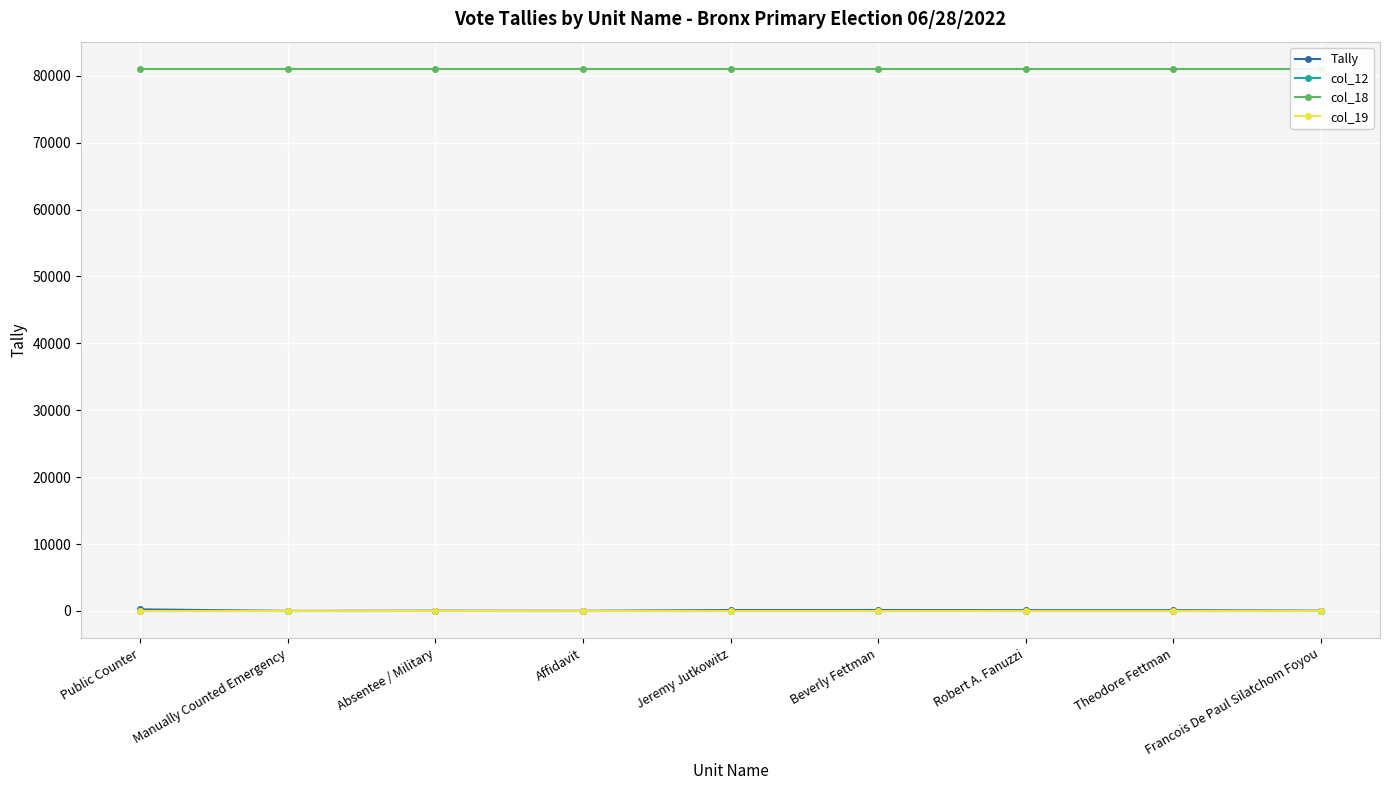

True or false: col_18 and col_12 intersect in this chart.

False